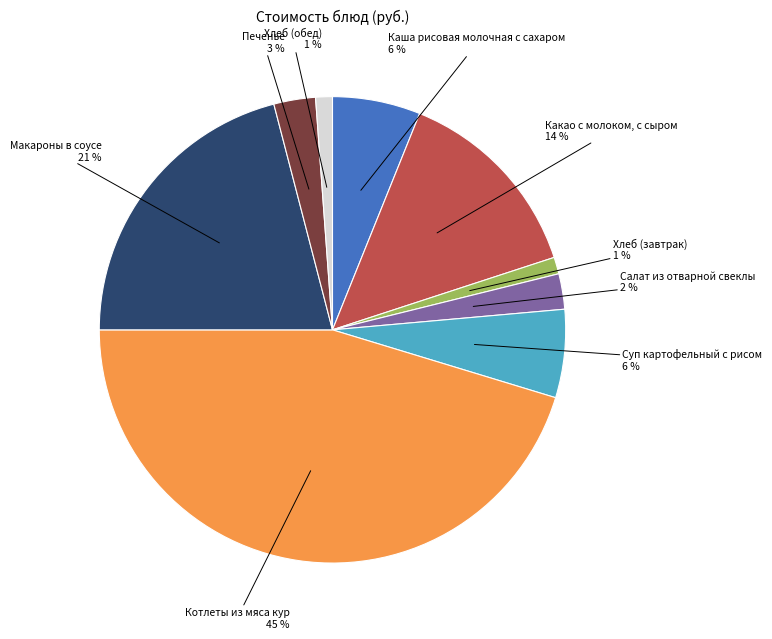

Is there any slice that represents more than half of the pie?

No